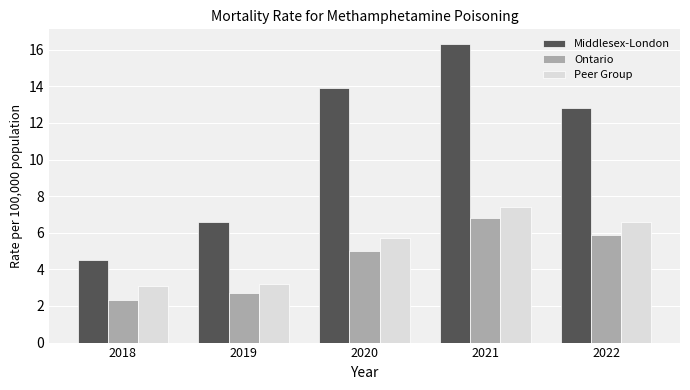

At which label is Peer Group closest to 5?

2020